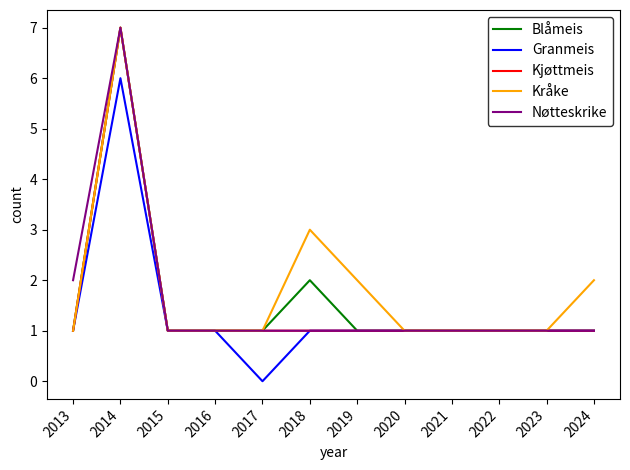

At which category is the sum across all series the highest?

2014